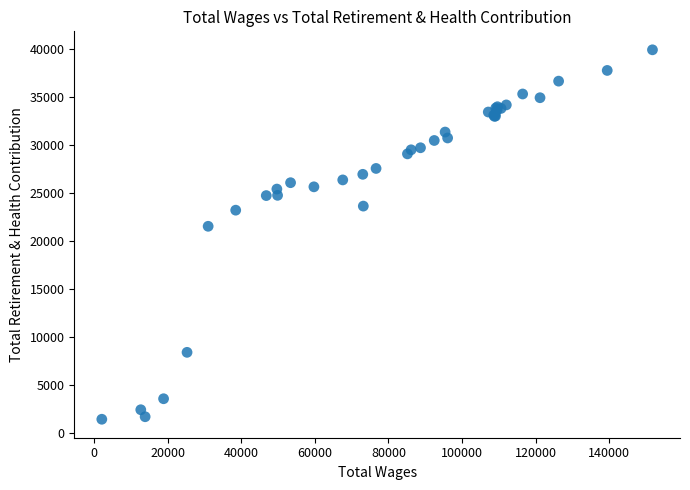

What Y value in the scatter plot is closest to 20673?

21530